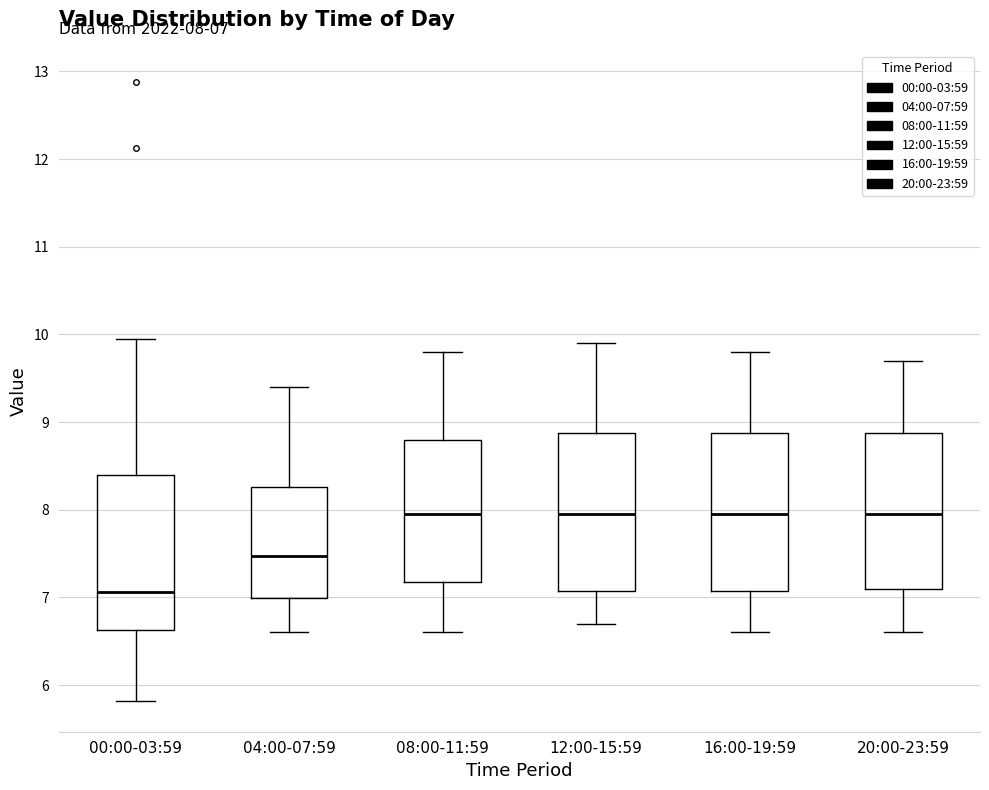

Which box has the lowest median line?

00:00-03:59